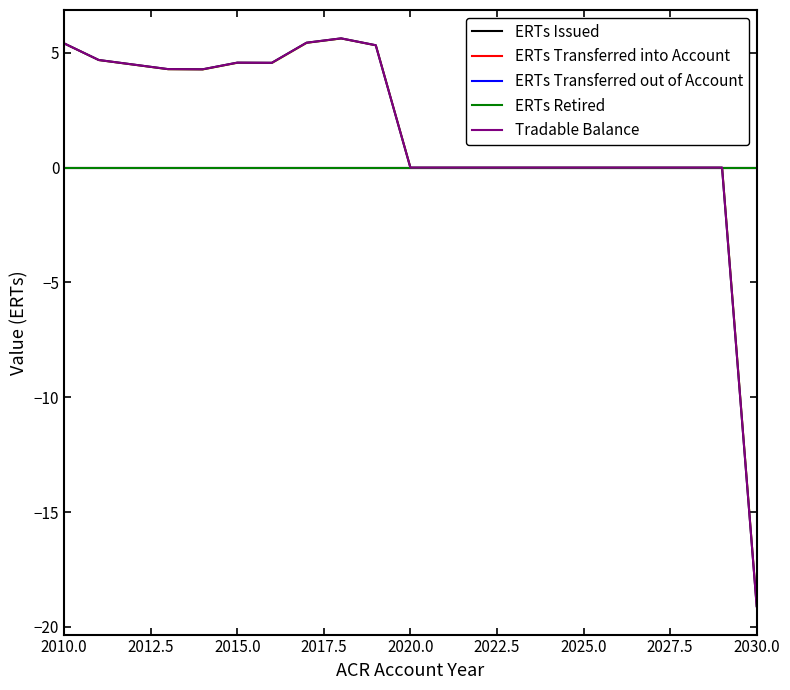

Which series has the largest total across all categories?

ERTs Issued